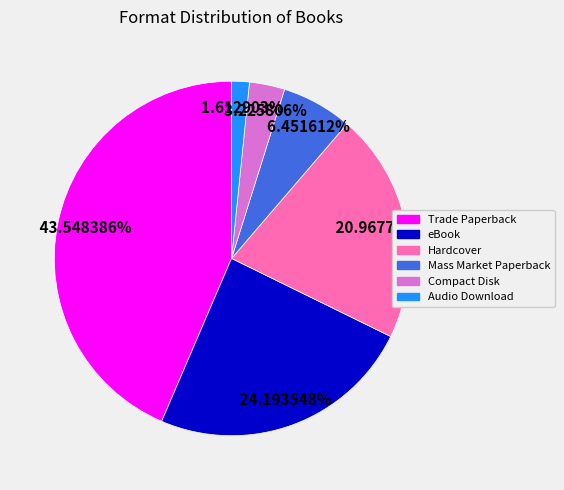

How many segments does this pie chart have?

6